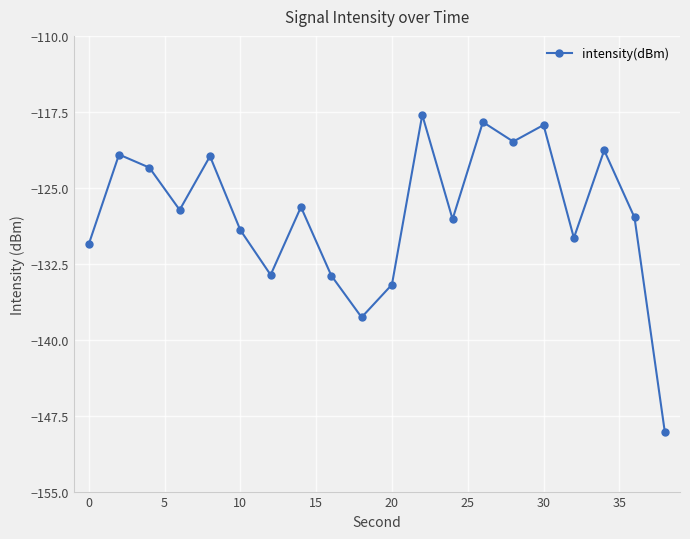

What is the difference between the maximum and minimum values?

31.3